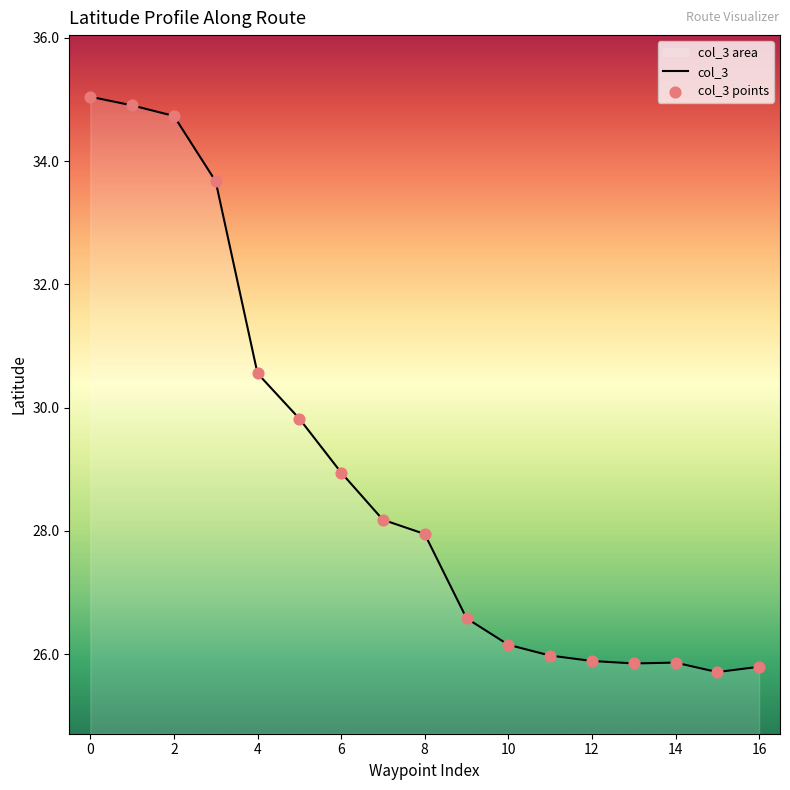

Which series has the largest total across all categories?

col_3